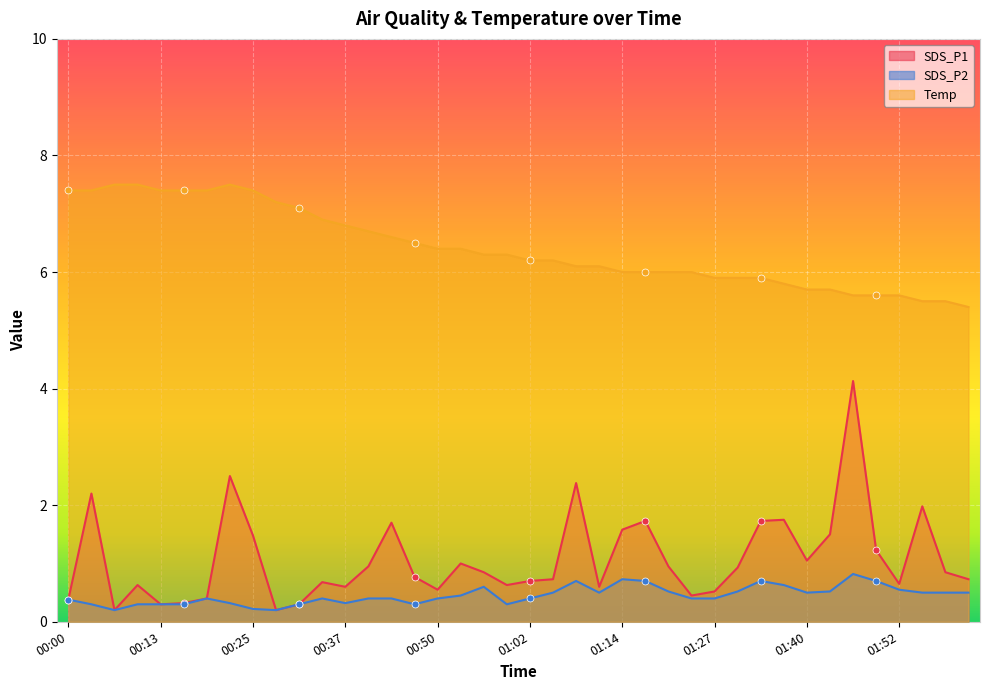

Is the value of SDS_P2 at 00:40 greater than the value of Temp at 01:40?

No